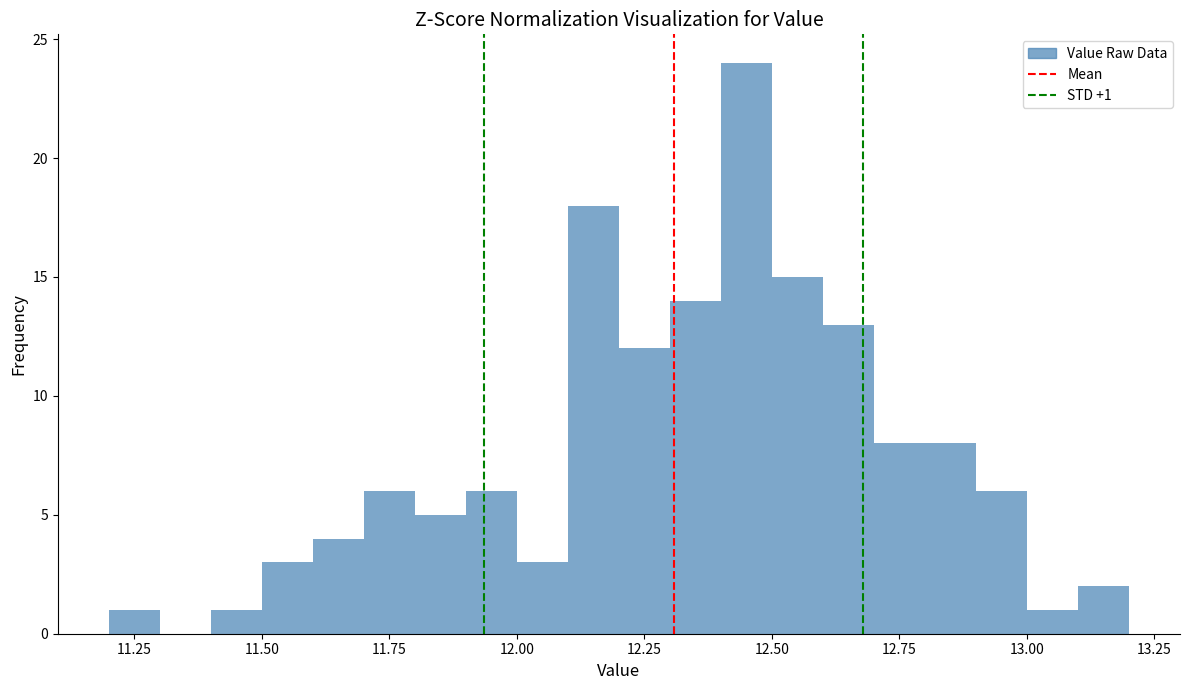

Around what value on the x-axis is the tallest bar? Give the approximate position of its centre, as read against the axis.

12.45